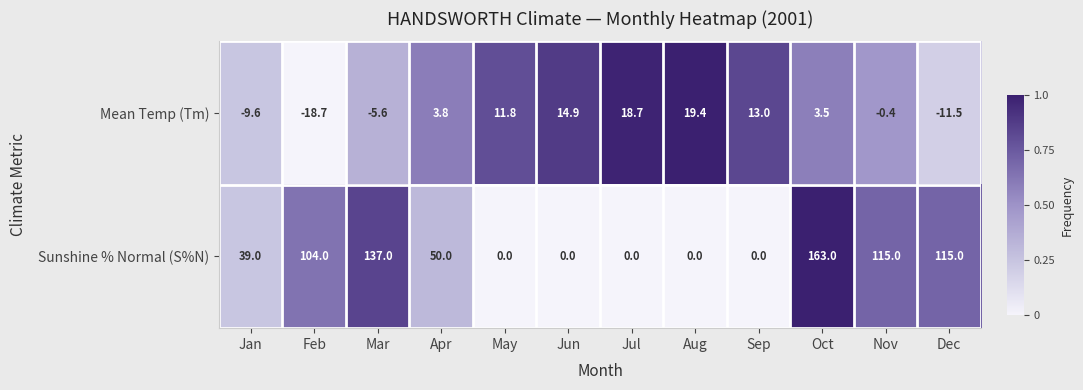

List the series in order of their overall mean, lowest first.

Mean Temp (Tm), Sunshine % Normal (S%N)